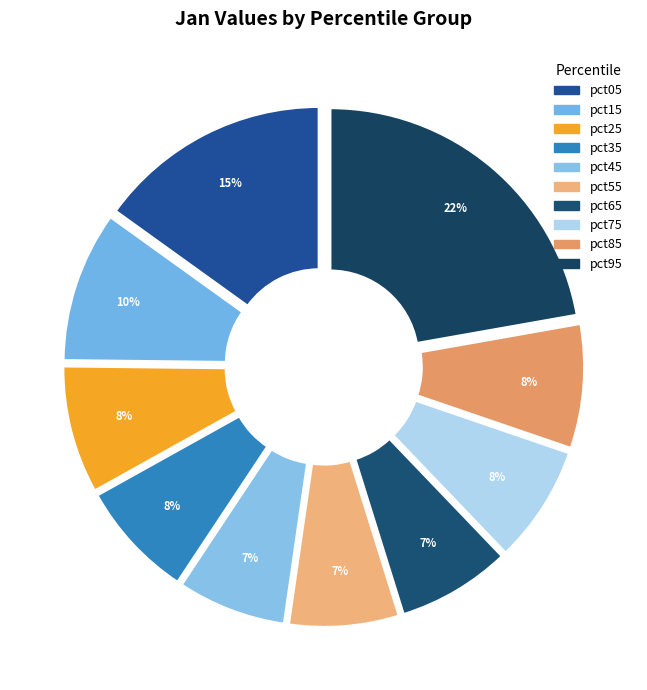

Is it true that pct15 is 10% of the pie?

True